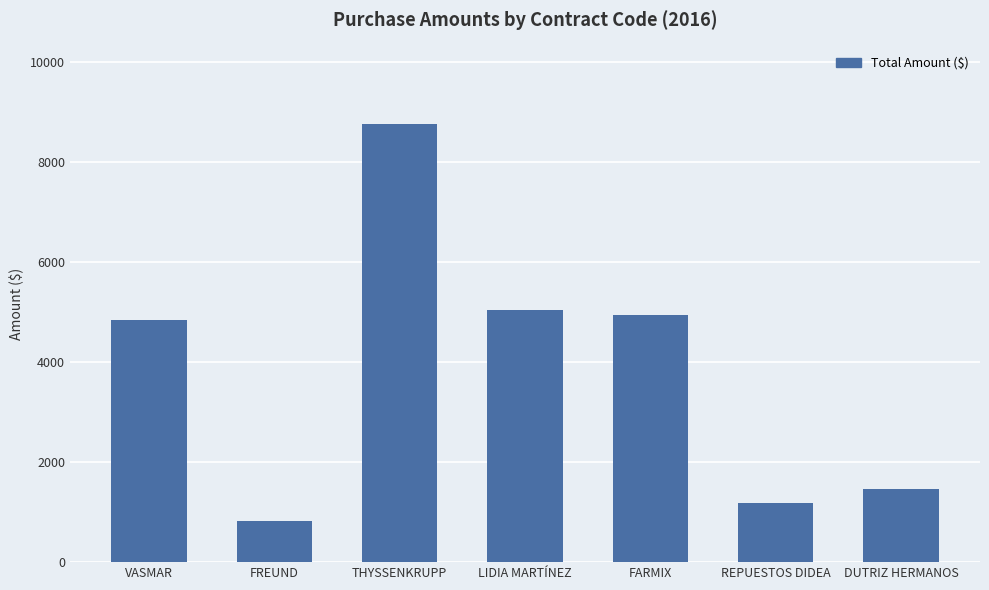

Are the bars horizontal?

No